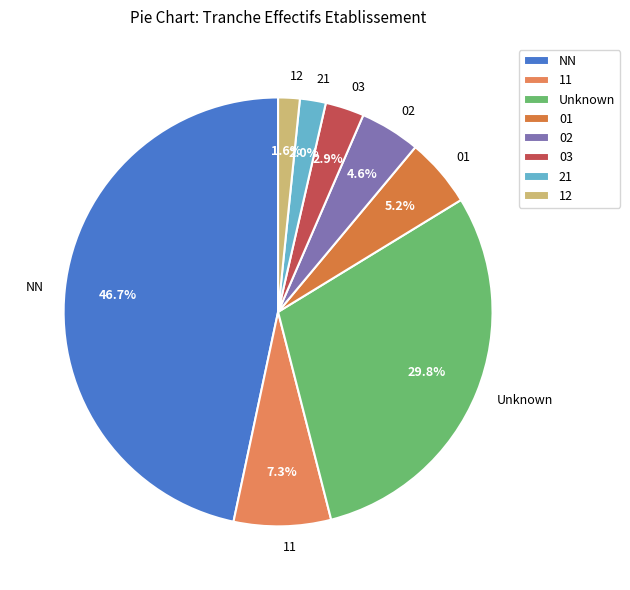

True or false: 02 accounts for 5% of the total.

True